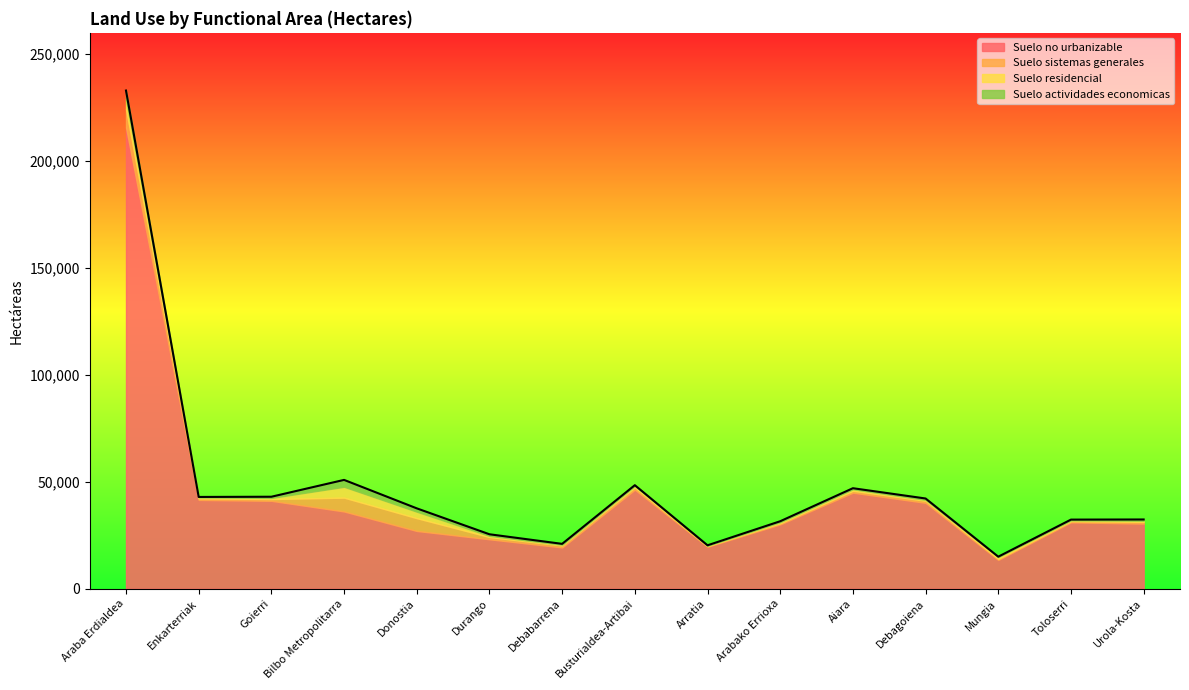

Where is Suelo residencial nearest to the value 2636?

Donostia